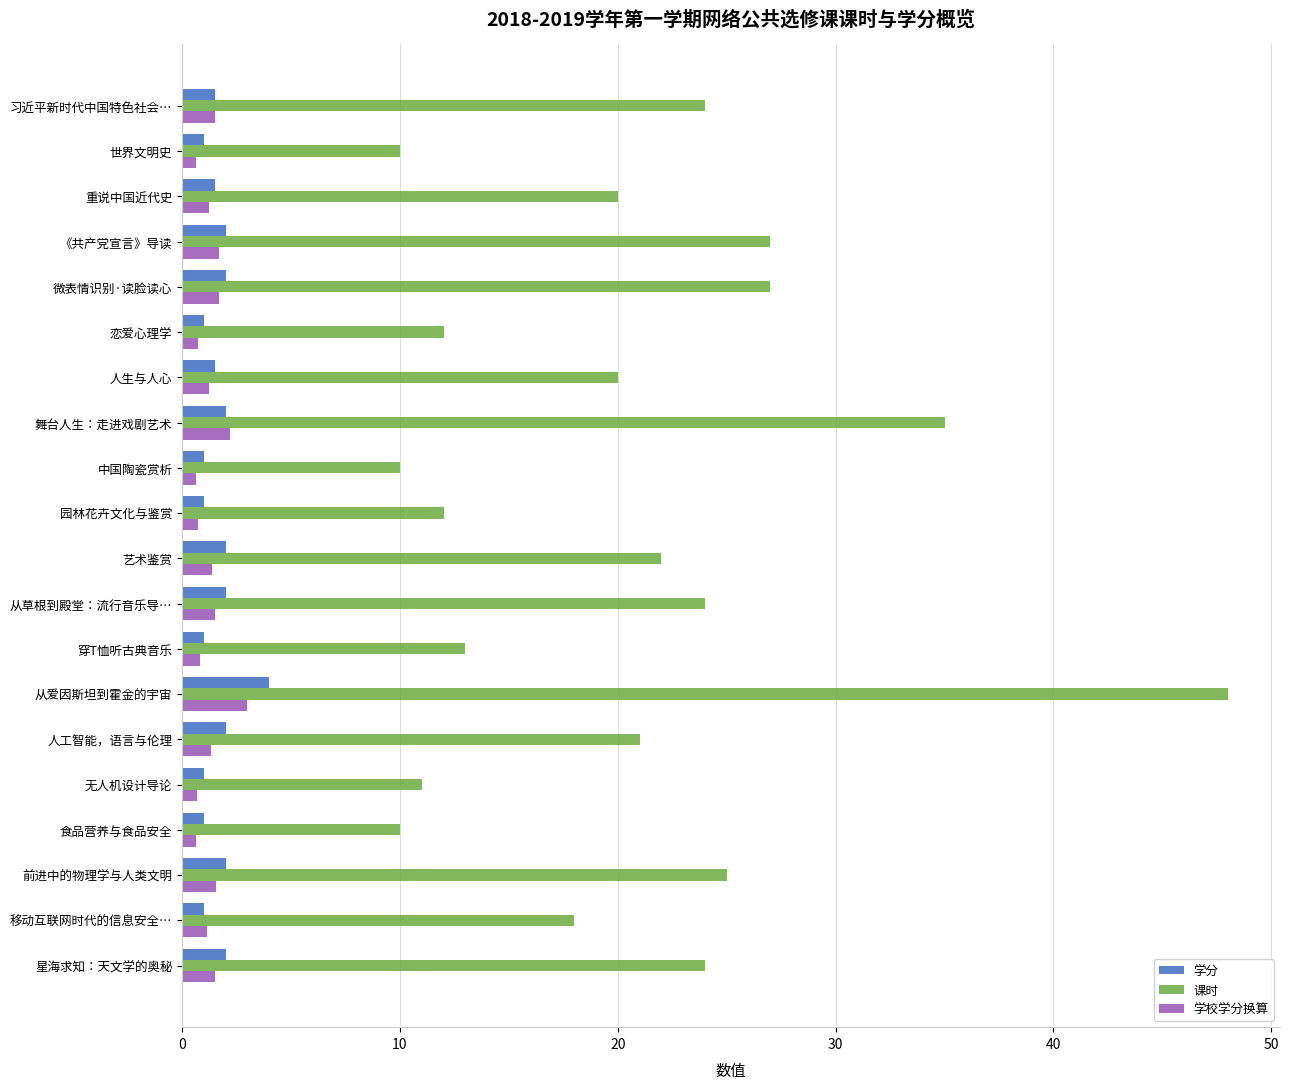

What is the difference between the highest and lowest values at 舞台人生：走进戏剧艺术?

33.0